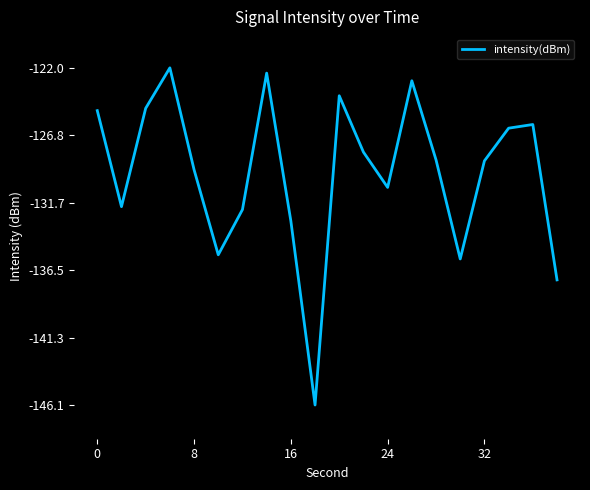

What is the difference between the maximum and minimum values?

24.0